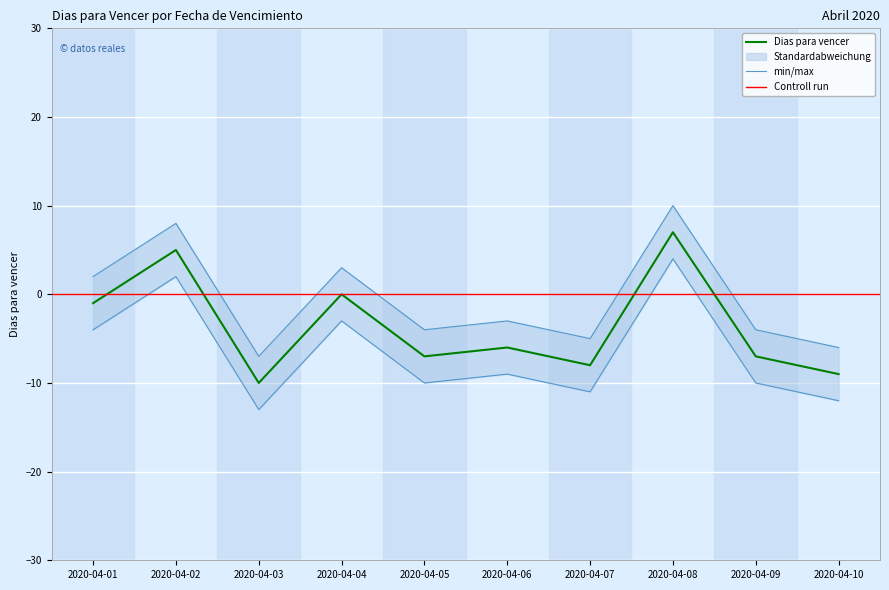

How many data points are less than -6?

5